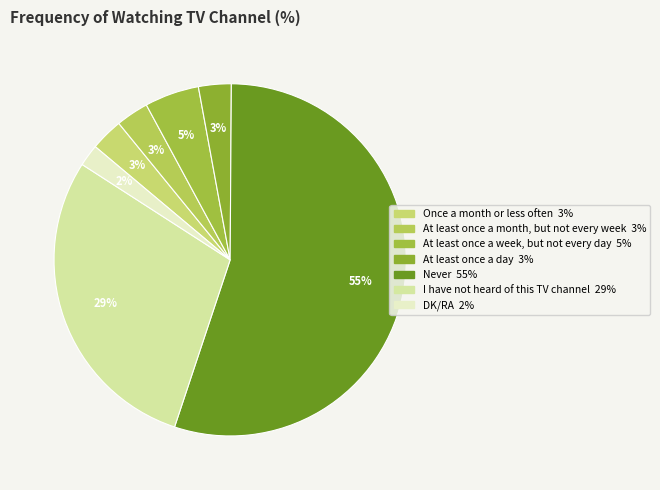

What percentage do I have not heard of this TV channel and Never together represent?

84.0%